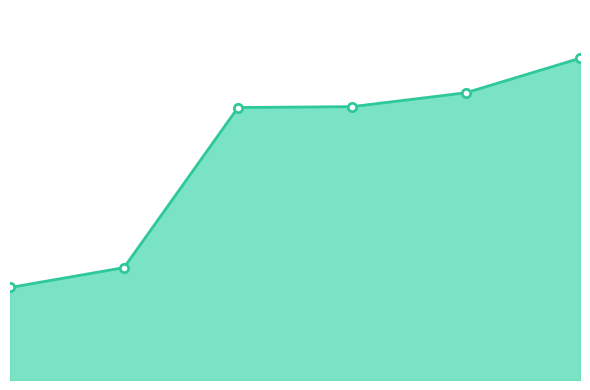

True or false: the data has more than 1 interior local peaks.

False